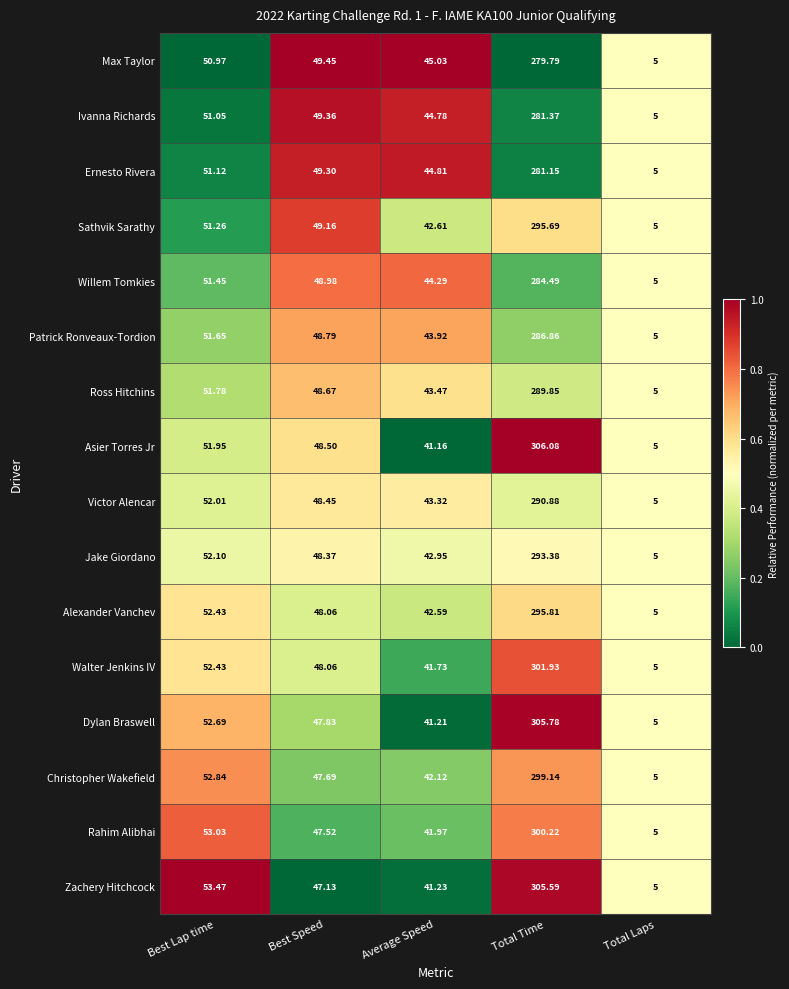

How many series are shown in this chart?

16